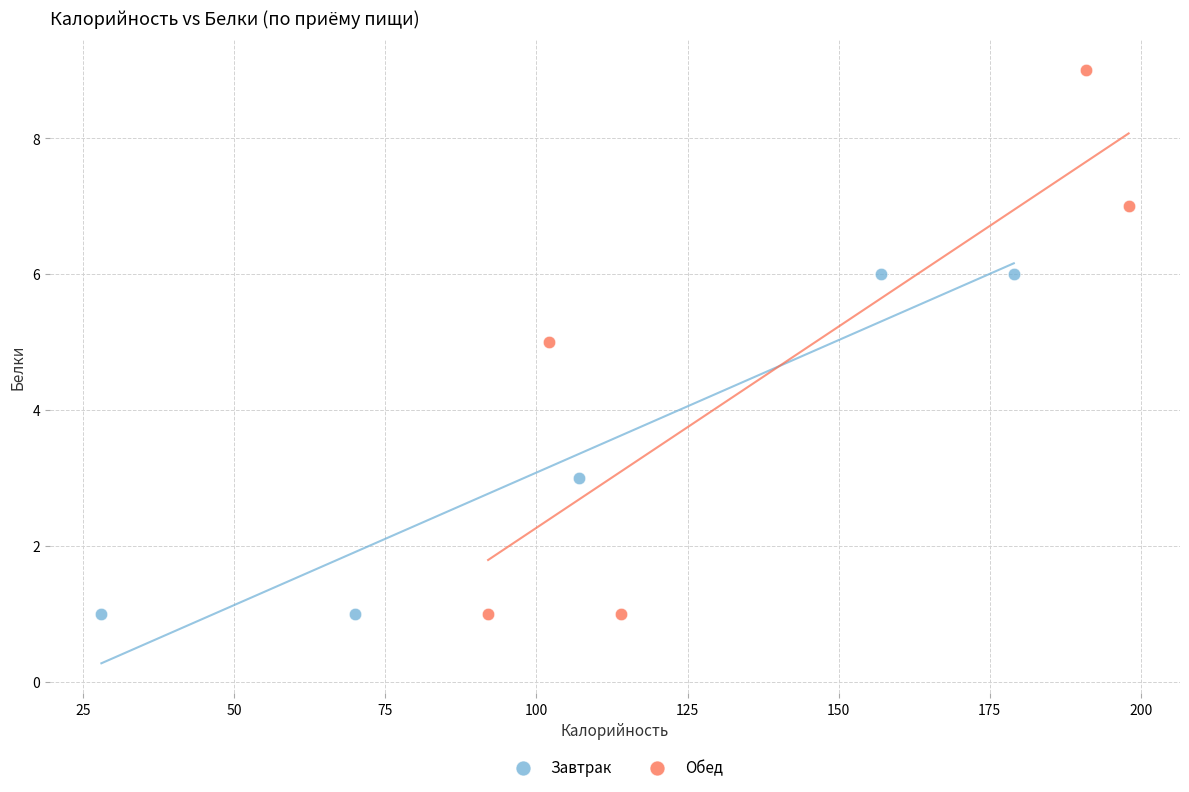

Which series contains the highest Y value?

Обед